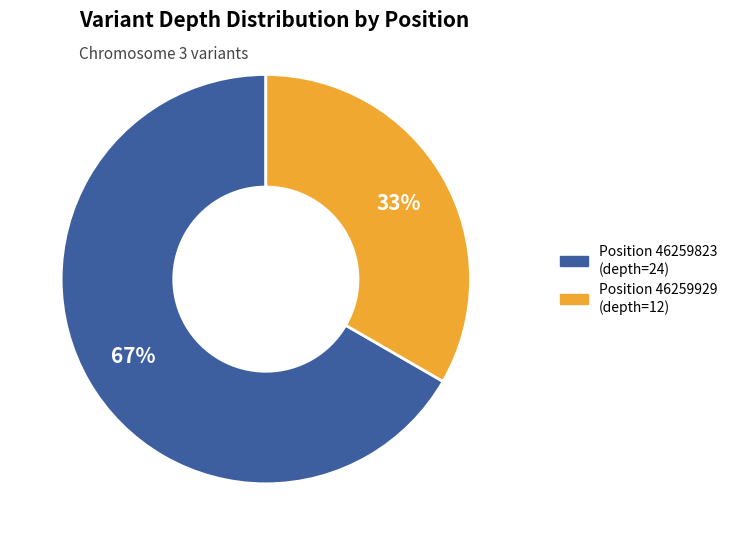

To the nearest percent, what is the average slice percentage?

50%